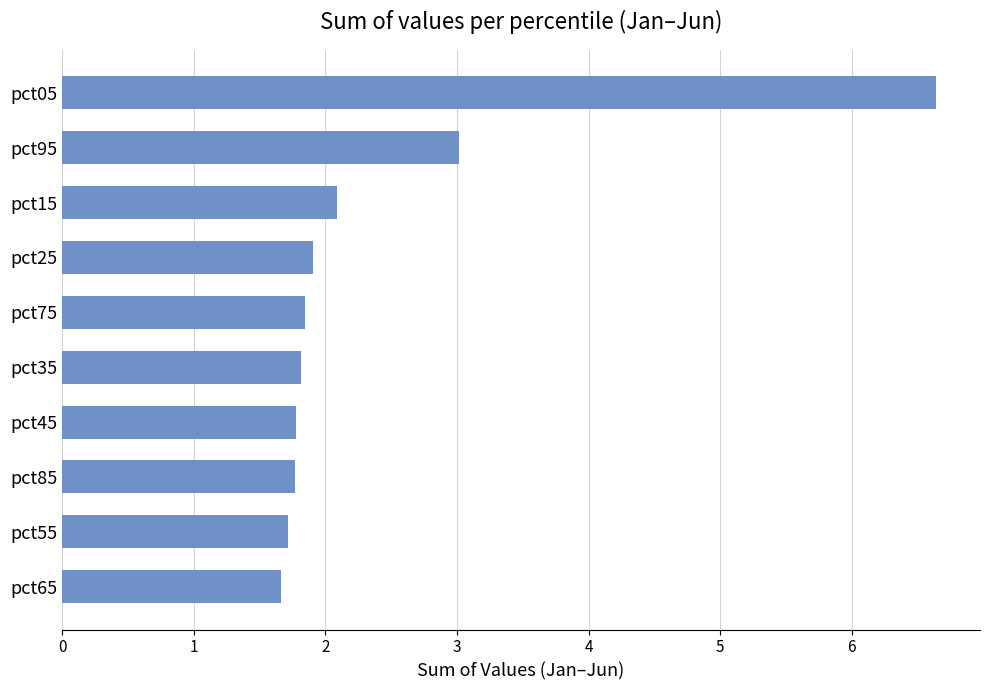

Approximately how many times larger is the value at pct85 compared to pct25?

0.9